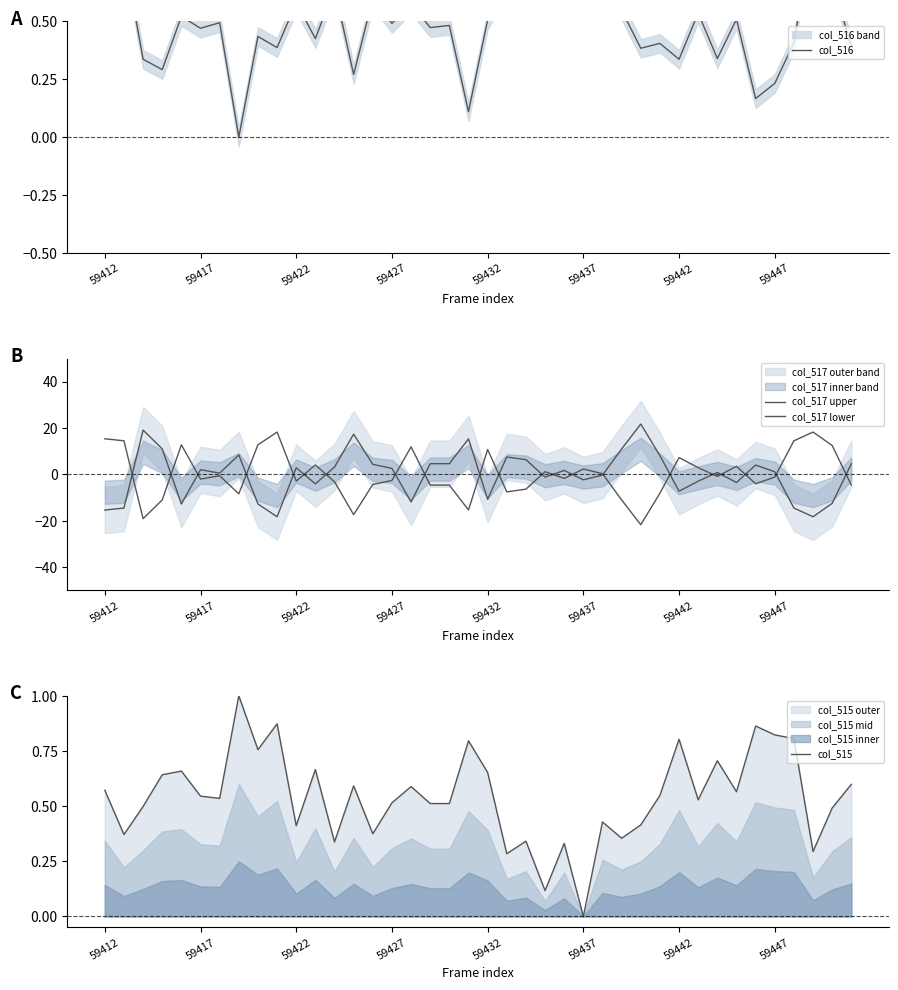

List the series in order of their peak value, highest first.

col_517 upper, col_517 lower, col_516, col_515